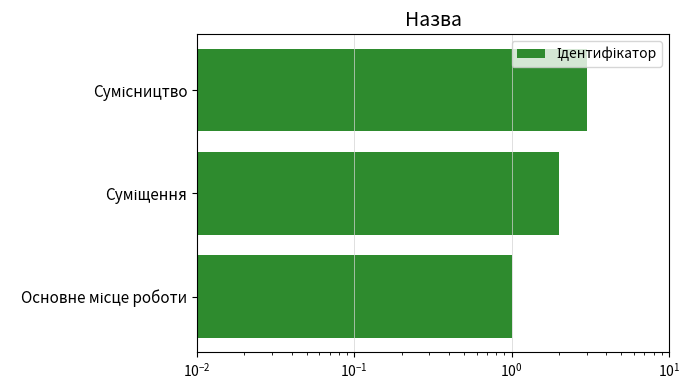

True or false: the data shows 3 at Сумісництво.

True